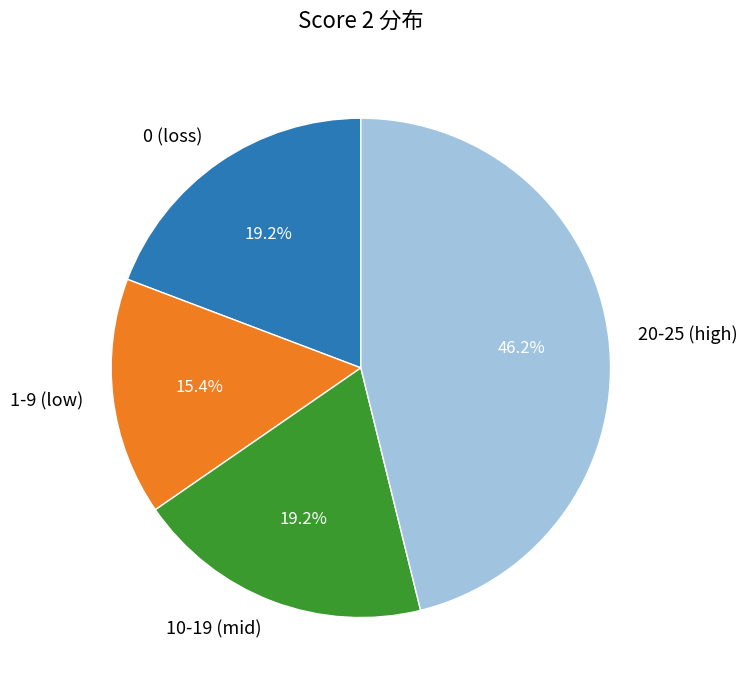

Is 0 (loss) the majority of the pie?

No